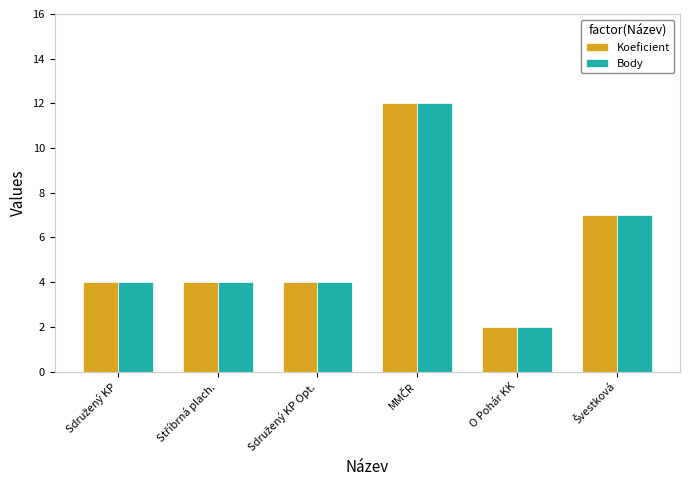

What is the maximum value shown in the chart?

12